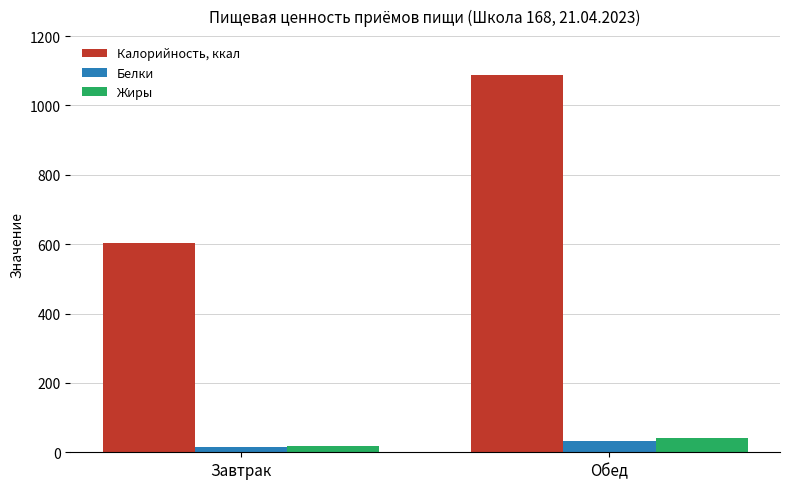

Does the chart contain any negative values?

No